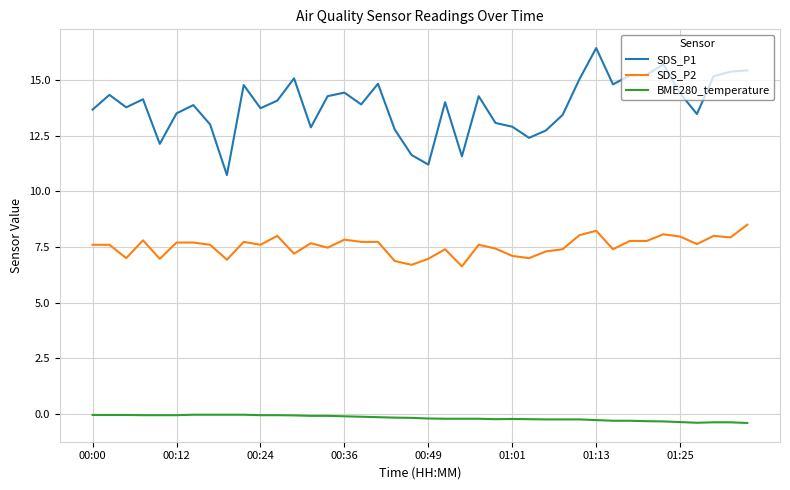

Which series has the largest range (max minus min)?

SDS_P1